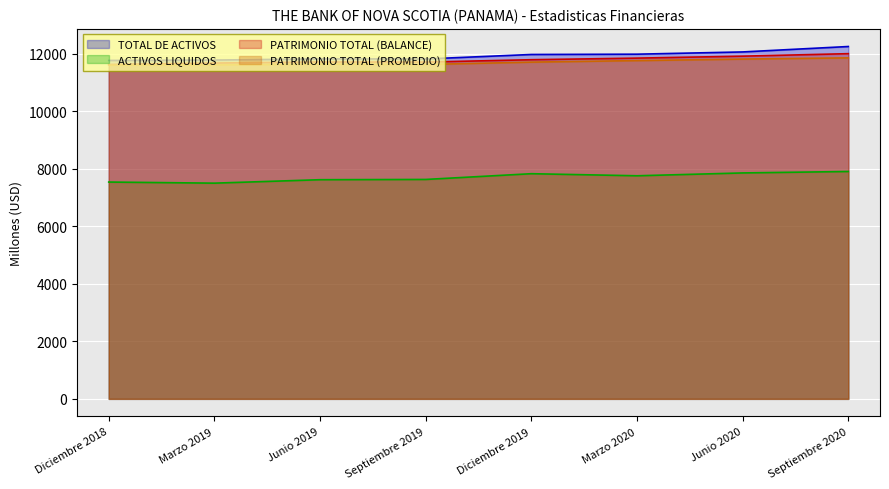

True or false: TOTAL DE ACTIVOS and ACTIVOS LIQUIDOS cross at least once.

False